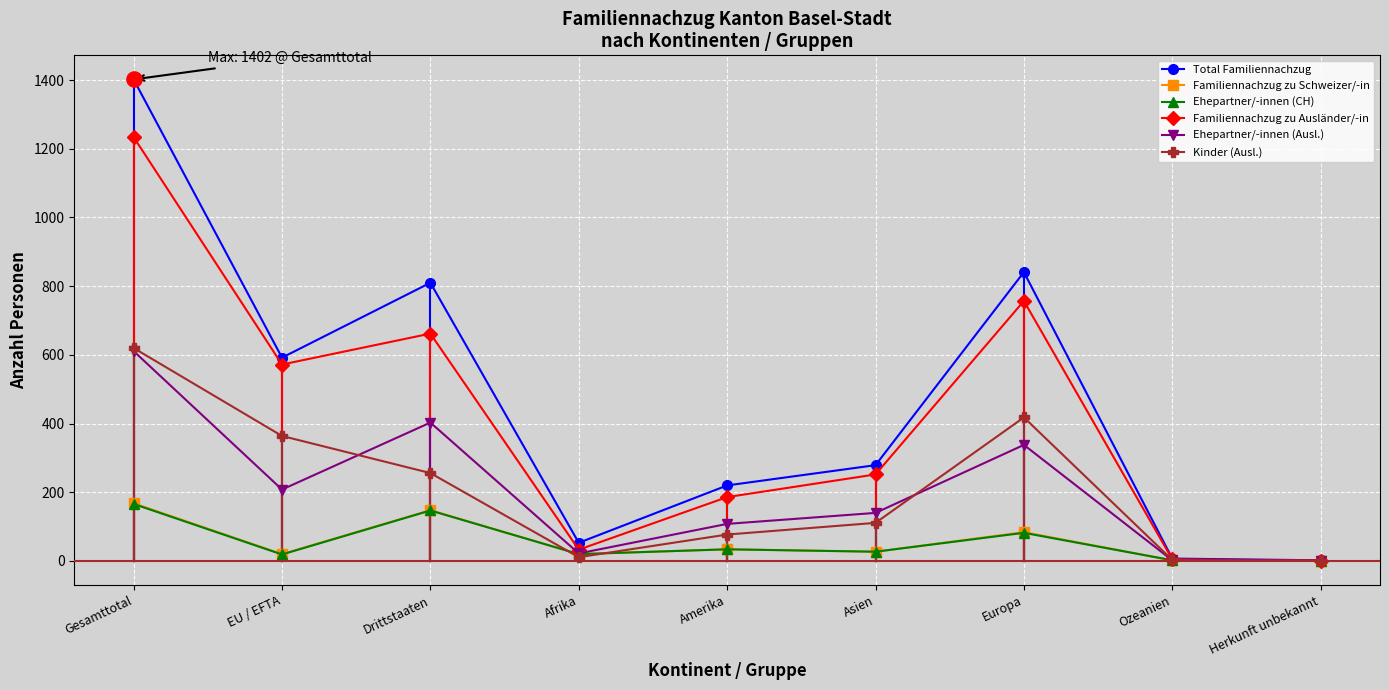

What are all the series names shown in the legend?

Total Familiennachzug, Familiennachzug zu Schweizer/-in, Ehepartner/-innen (CH), Familiennachzug zu Ausländer/-in, Ehepartner/-innen (Ausl.), Kinder (Ausl.)